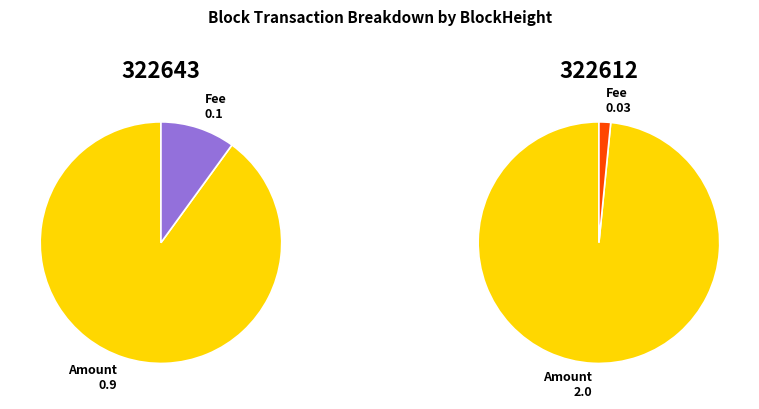

How many slices are in this pie chart?

2